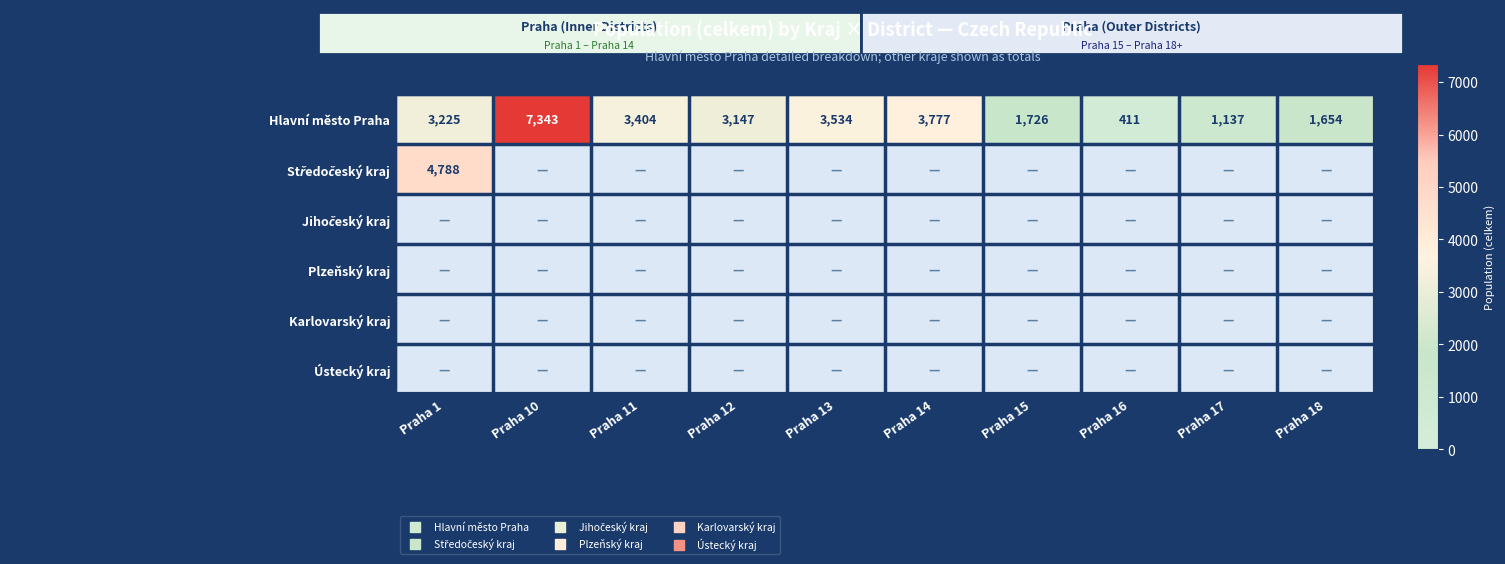

At which label does Hlavní město Praha reach its peak?

Praha 10